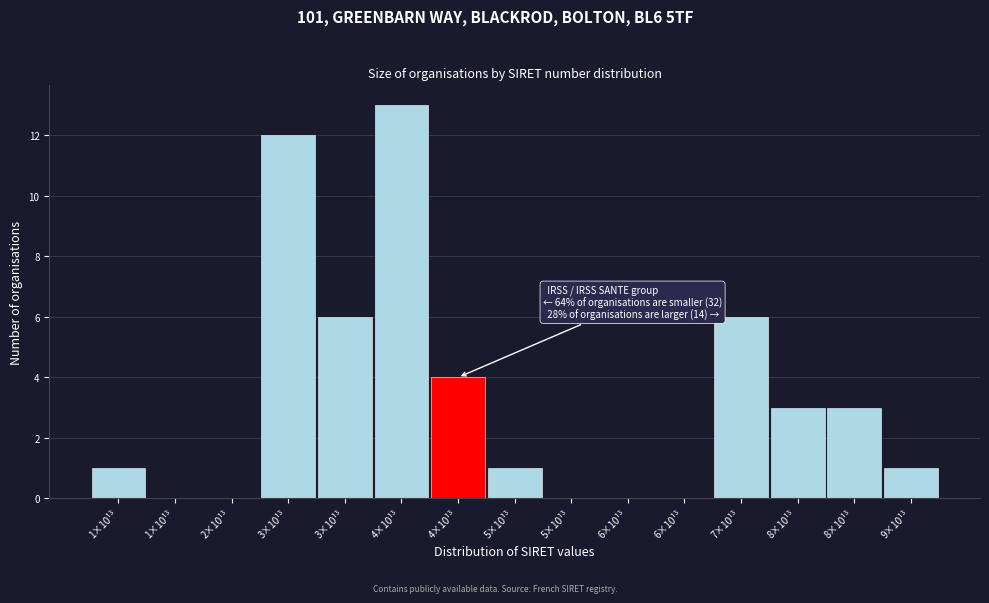

Count the number of categories in the chart.

15